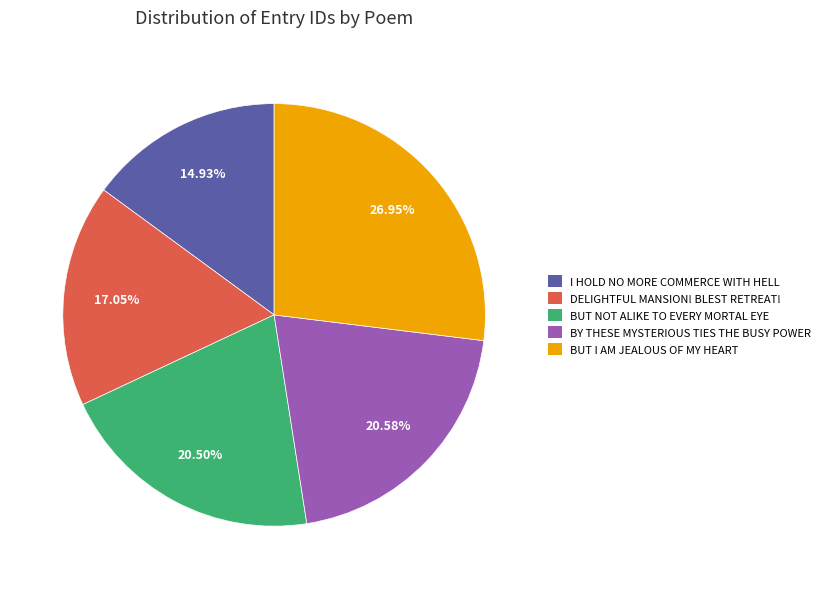

Does any single category account for the majority?

No